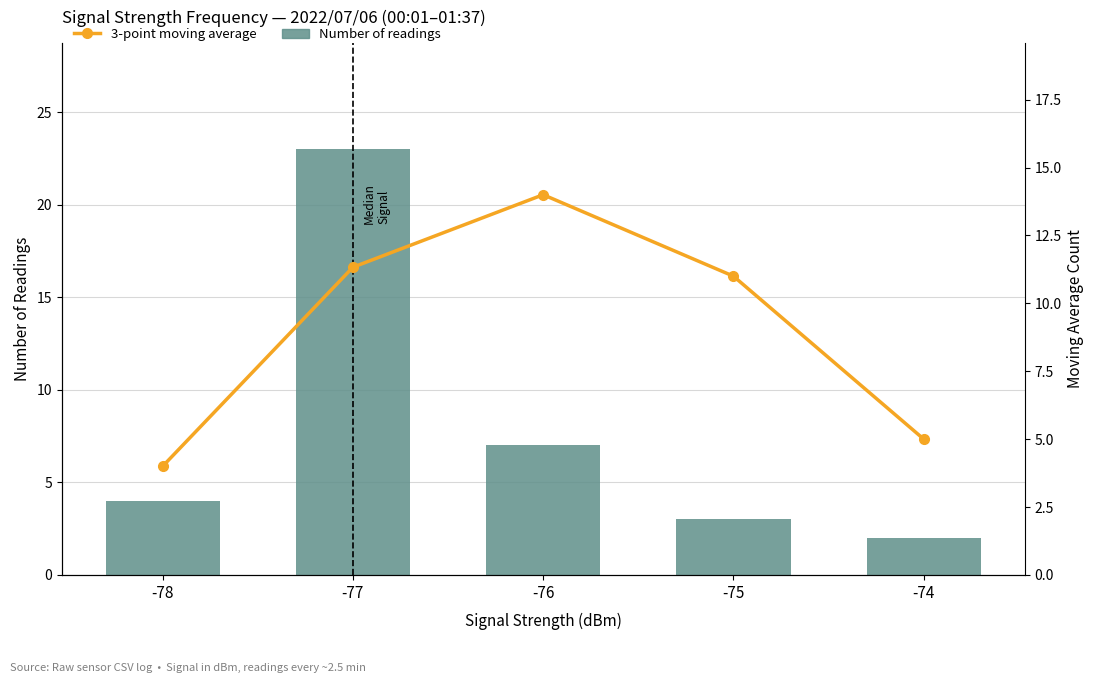

What is the difference between the 3-point moving average values at -75 and -77?

0.3